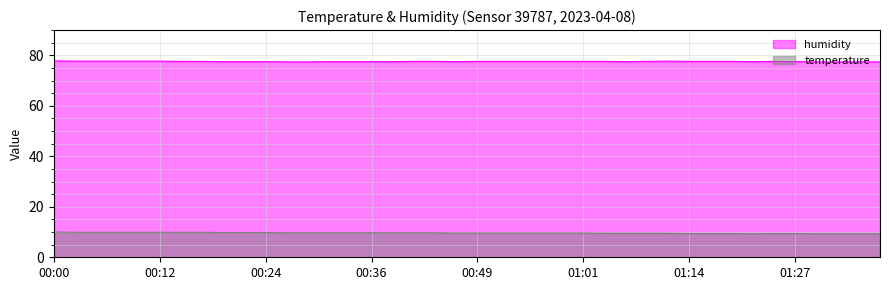

Rank the series by their maximum value, from highest to lowest.

humidity, temperature